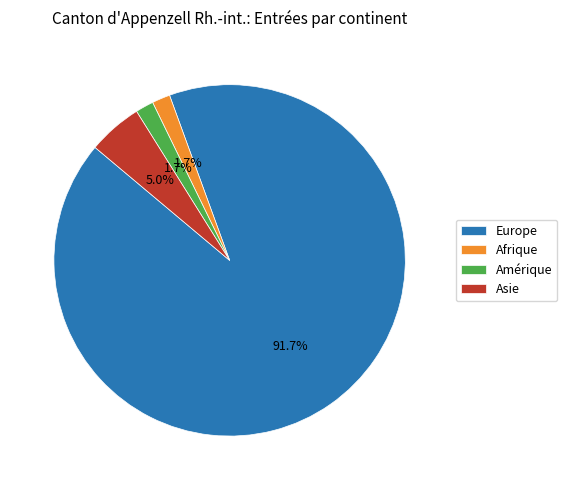

Which has a higher value, Amérique or Europe?

Europe